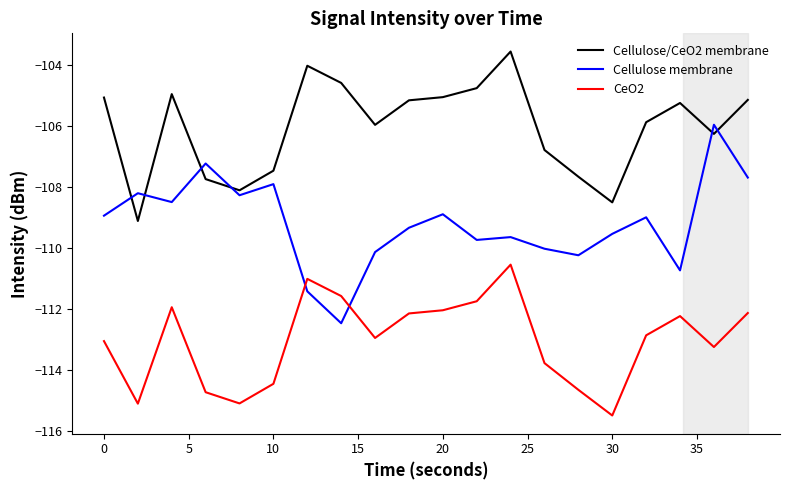

What is the maximum value shown in the chart?

-103.5